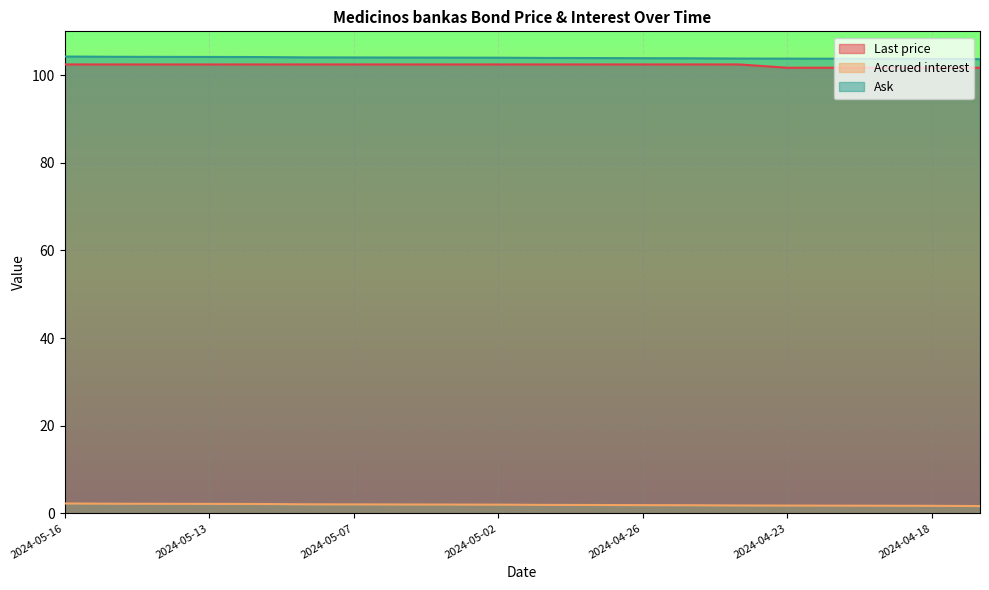

Which label corresponds to the largest value in the chart?

2024-05-16